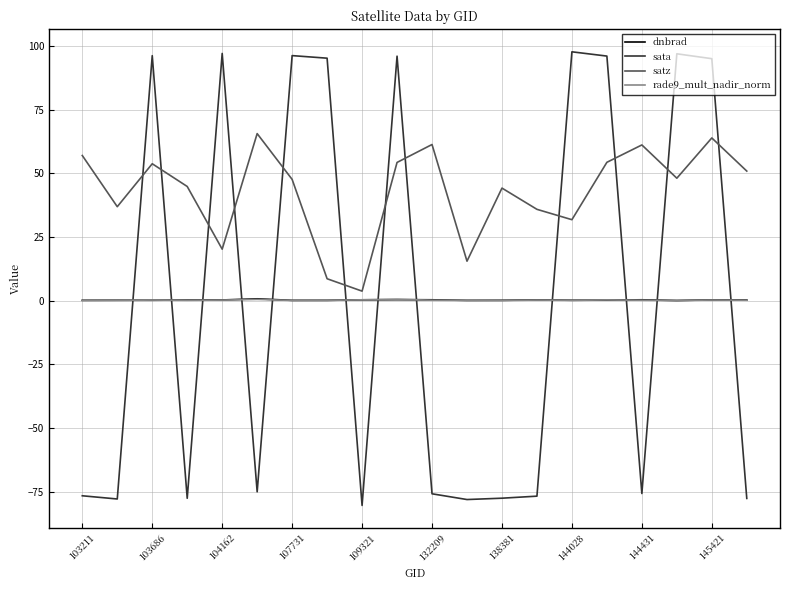

What is the difference between the maximum and minimum values in the satz series?

61.9